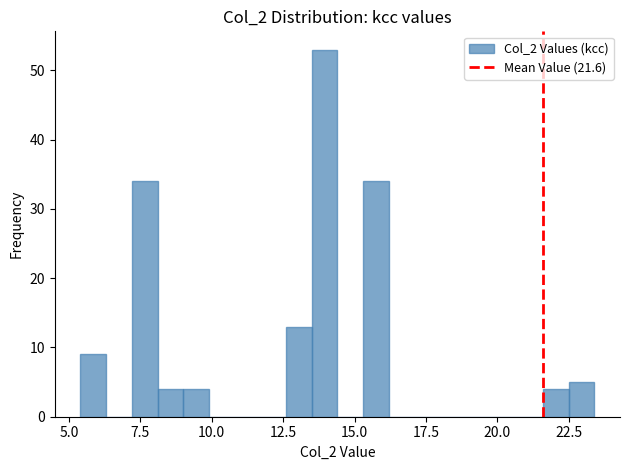

Around what value on the x-axis is the tallest bar? Give the approximate position of its centre, as read against the axis.

14.0